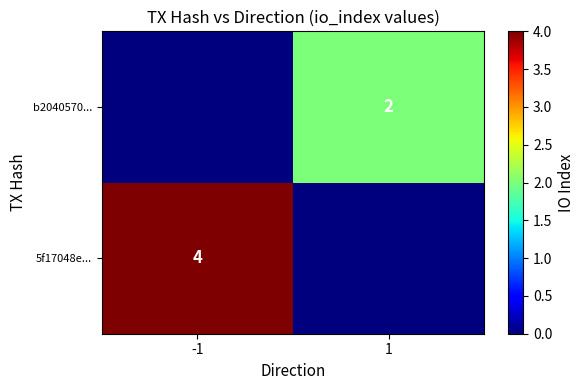

At how many categories does at least one series exceed 1?

2